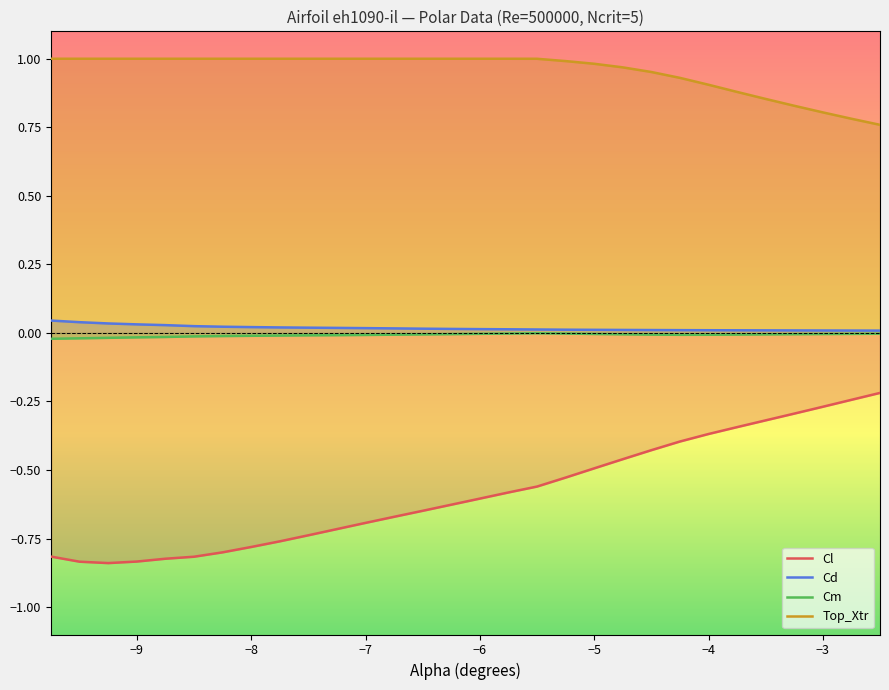

What is the smallest value displayed?

-0.8